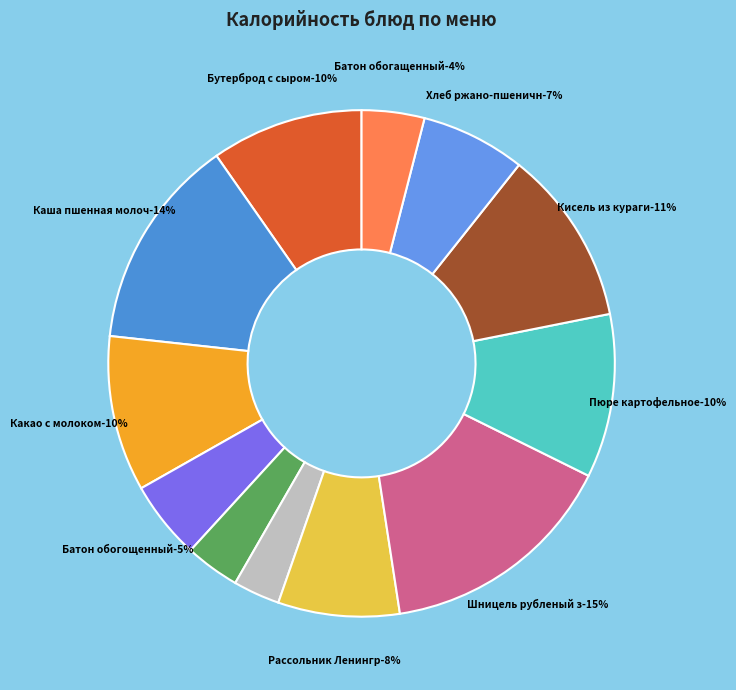

Rank the categories by value from lowest to highest.

Салат из соленых огурцов, Плоды свежие (яблоки), Батон обогащенный, Батон обогощенный, Хлеб ржано-пшеничный, Рассольник Ленинградский, Бутерброд с сыром, Какао с молоком, Пюре картофельное, Кисель из кураги, Каша пшенная молочная, Шницель рубленый запеченый